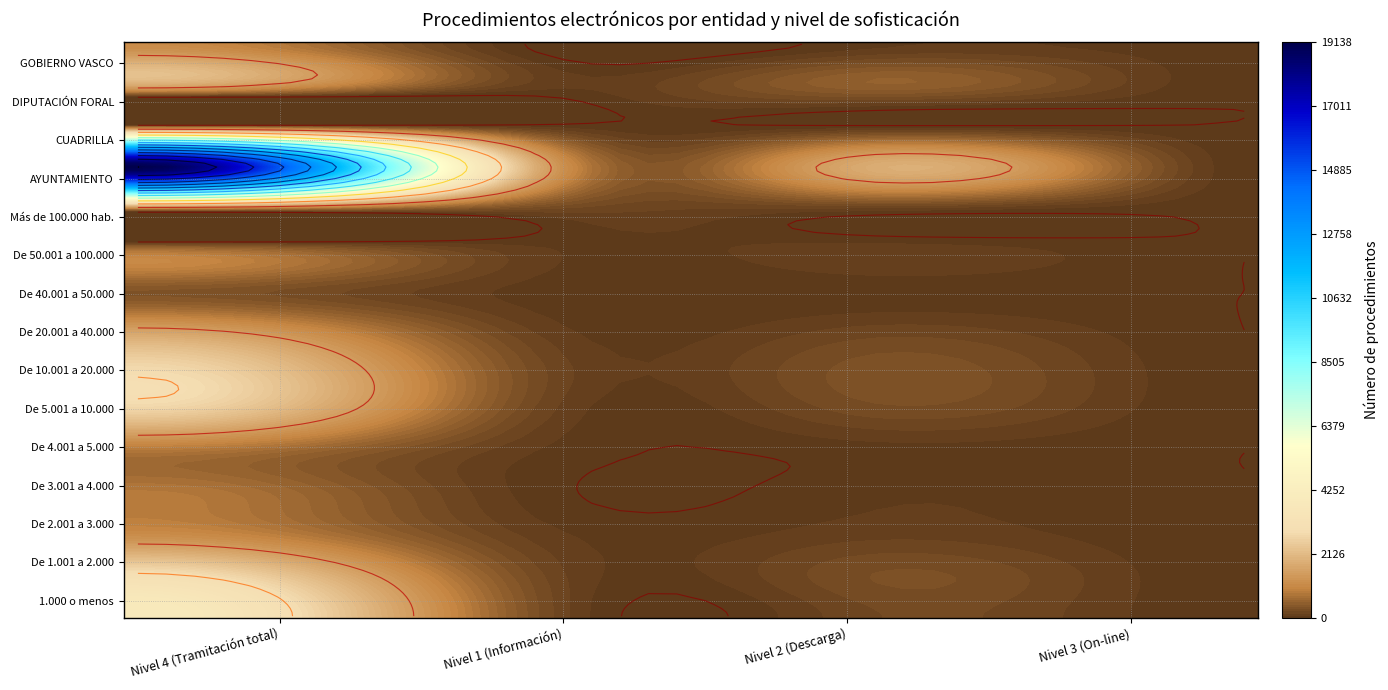

At which label does De 2.001 a 3.000 reach its peak?

Nivel 4 (Tramitación total)